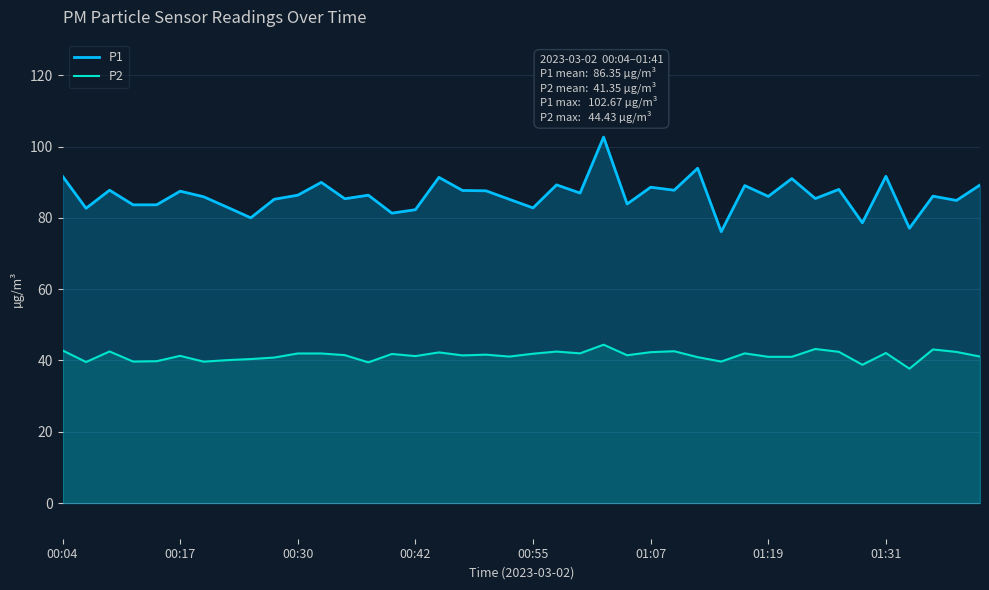

Which series has the widest spread of values?

P1